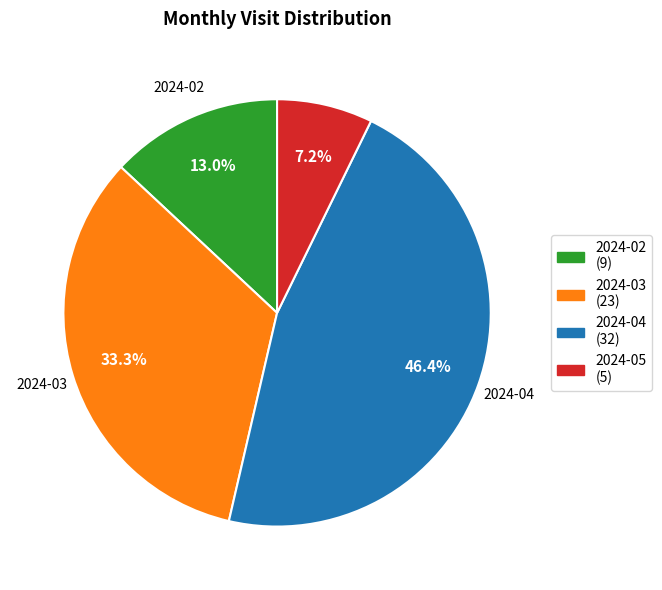

Is there a majority slice in this chart?

No